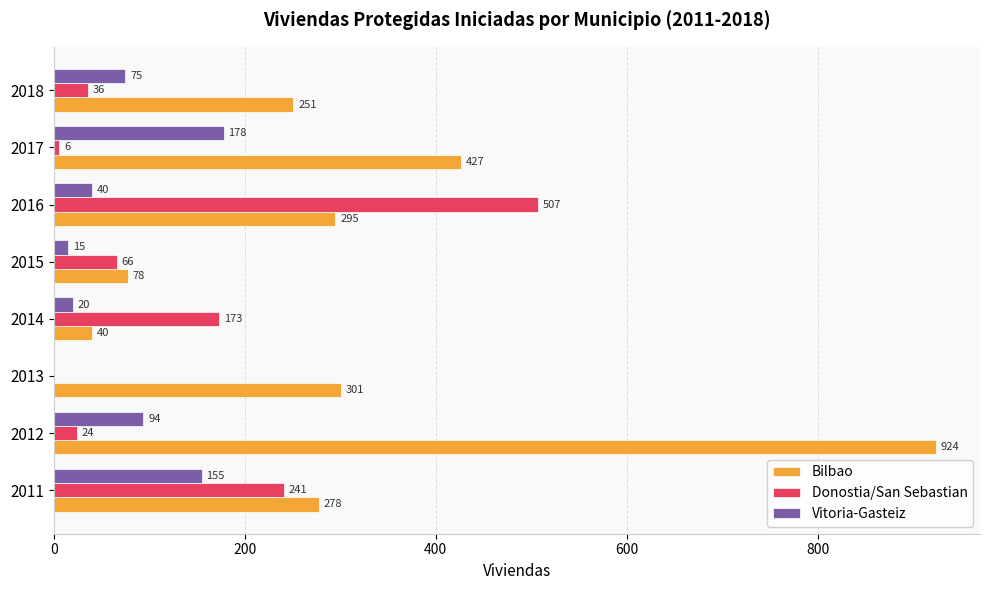

Read the Bilbao value at 2018.

251